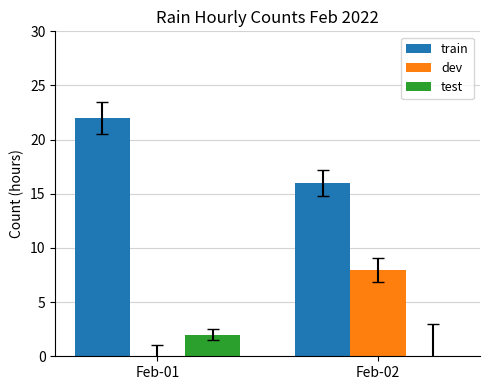

What is the sum of the train values at Feb-01 and Feb-02?

38